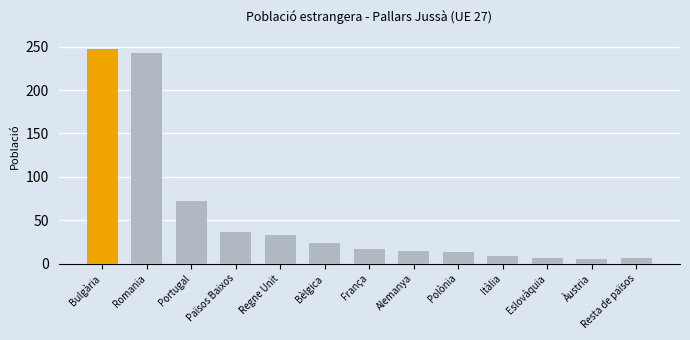

What is the ratio of the value at Alemanya to the value at Àustria?

2.8